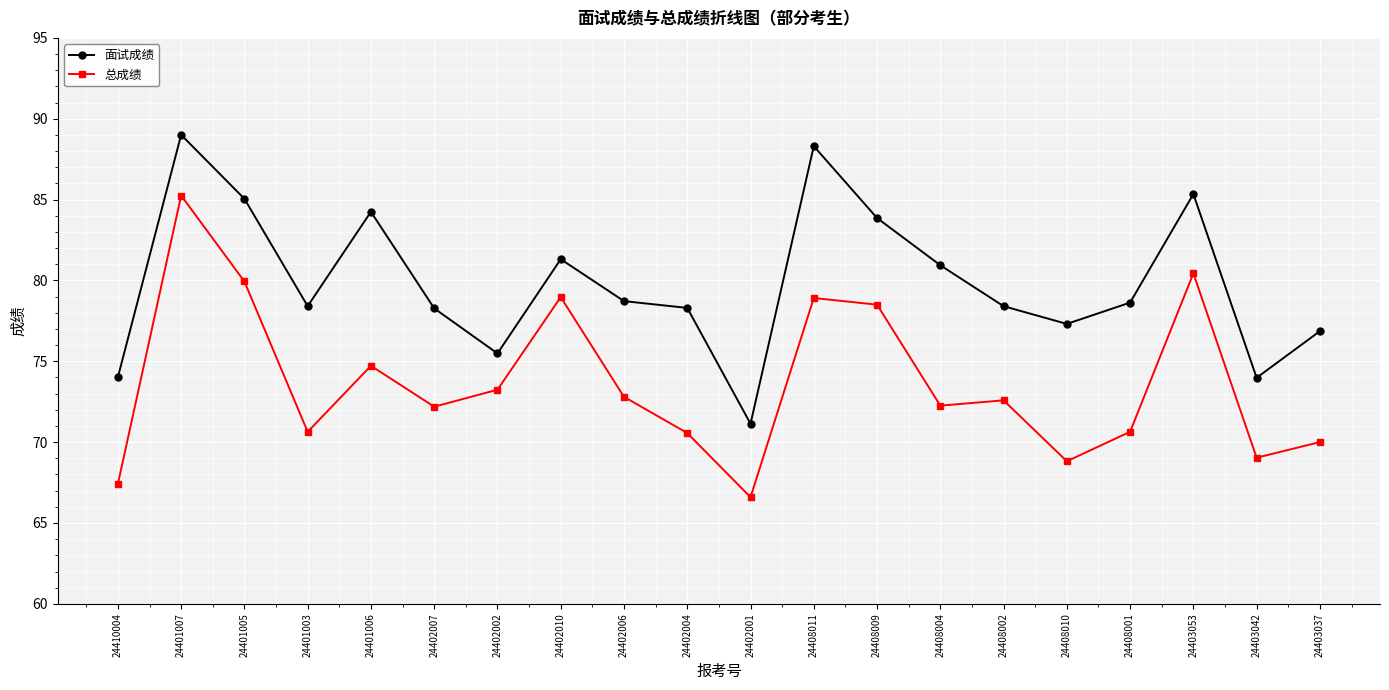

In 面试成绩, how many points are lower than both neighbors (excluding endpoints)?

5